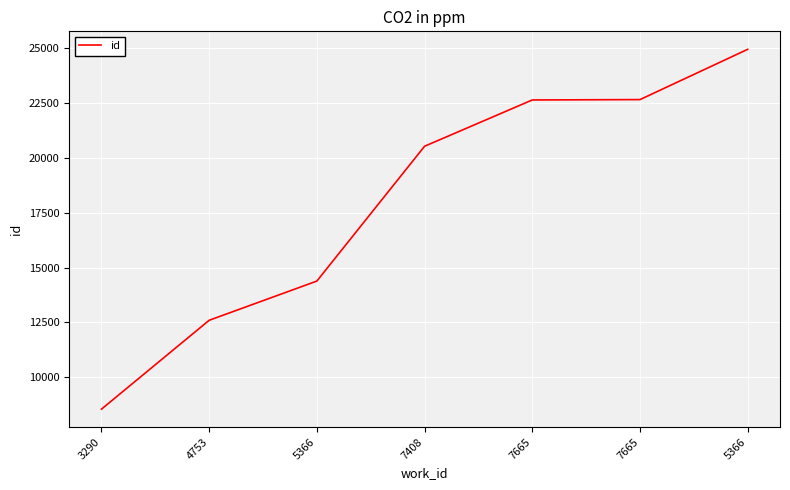

What is the label of the 1st point from the left?

3290